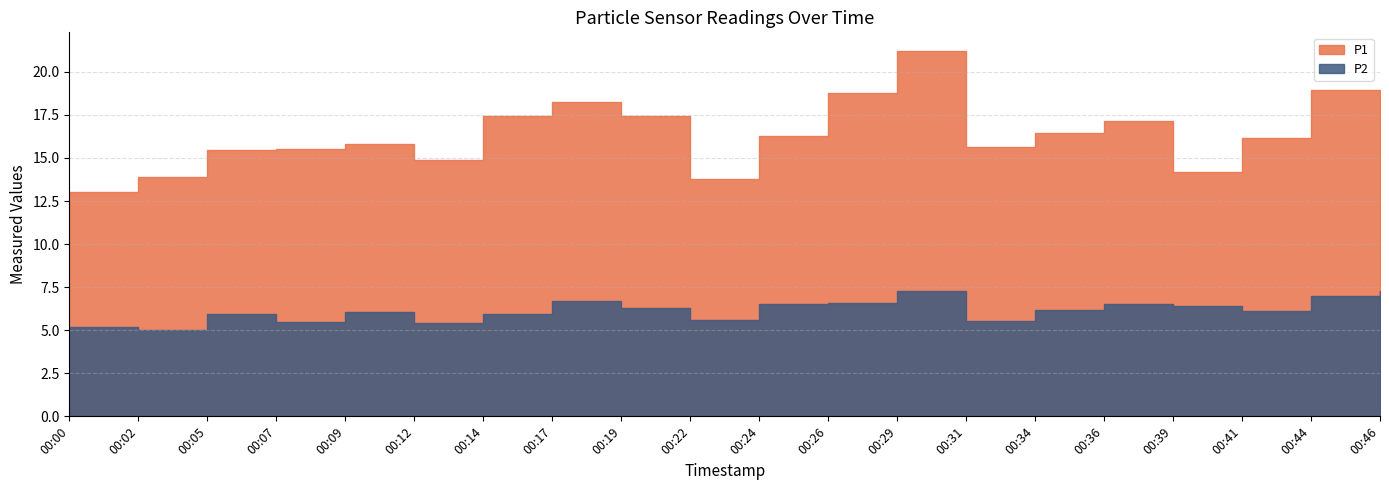

Between 00:02 and 00:26, which series saw the biggest shift?

P1